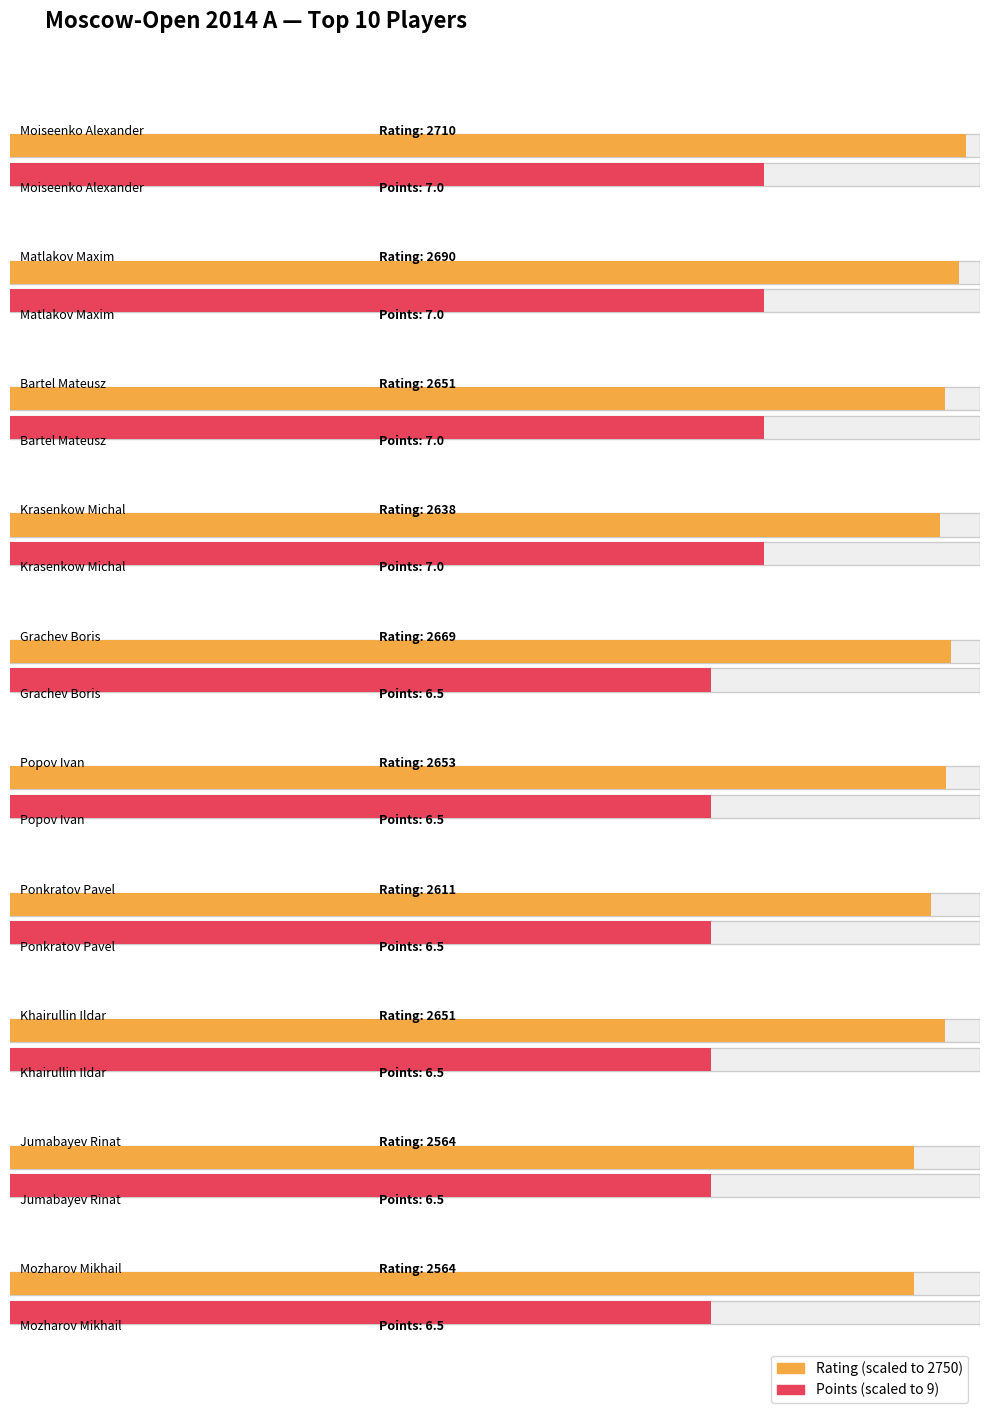

Between Krasenkow Michal and Grachev Boris, which series saw the biggest shift?

Rating